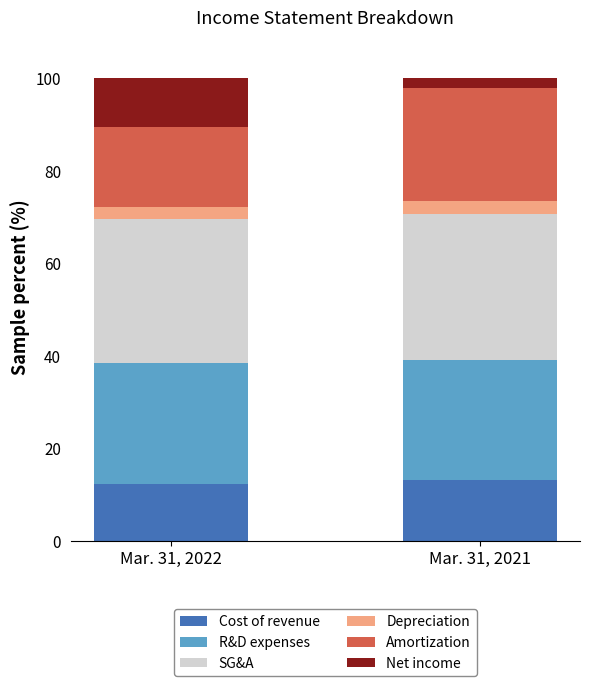

What is the sum of all Cost of revenue values?

25.4